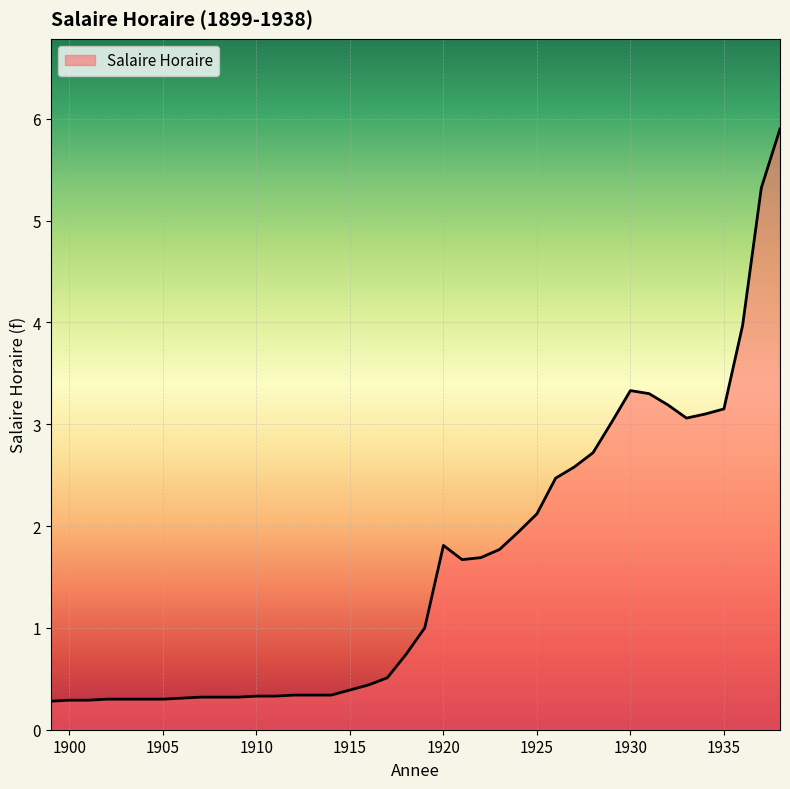

What is the difference between the maximum and minimum values?

5.6